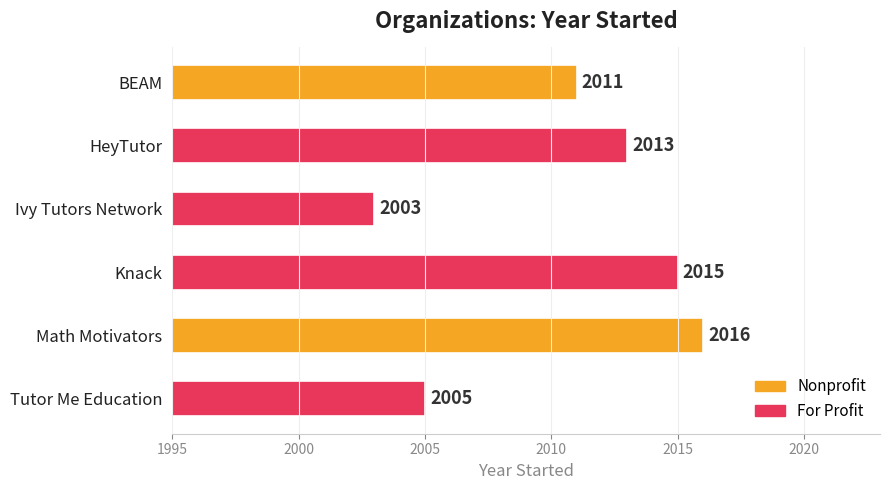

How many data points are less than 2013?

3